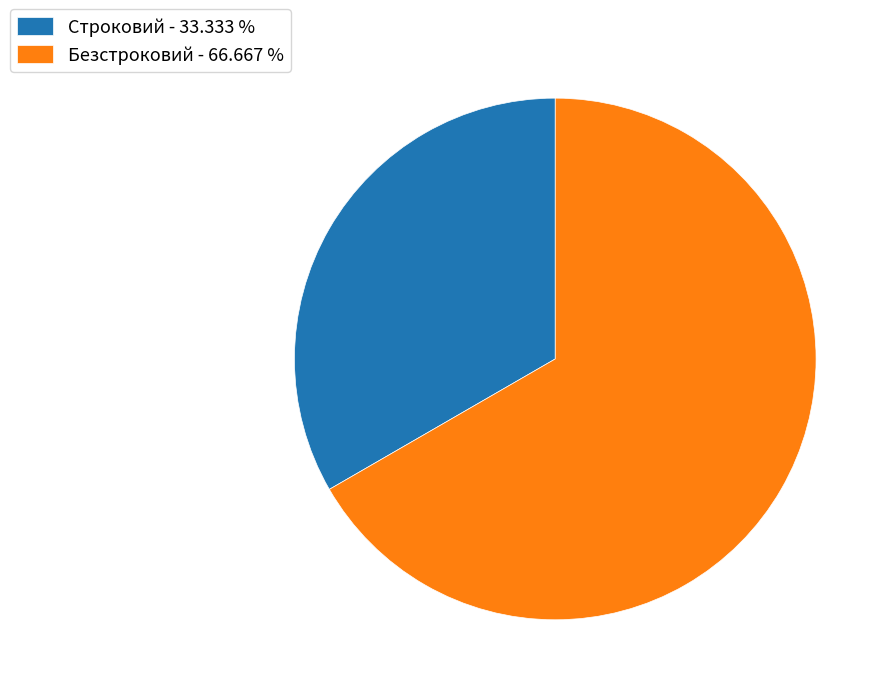

Do Безстроковий - 66.667 % and Строковий - 33.333 % together represent more than half of the pie?

Yes